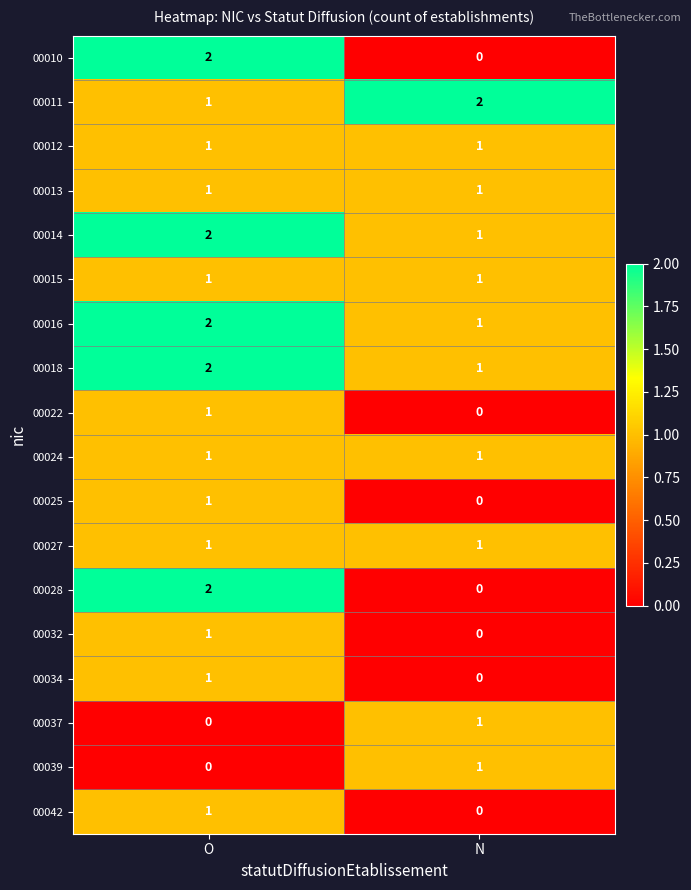

What is the spread (max minus min) of values at N?

2